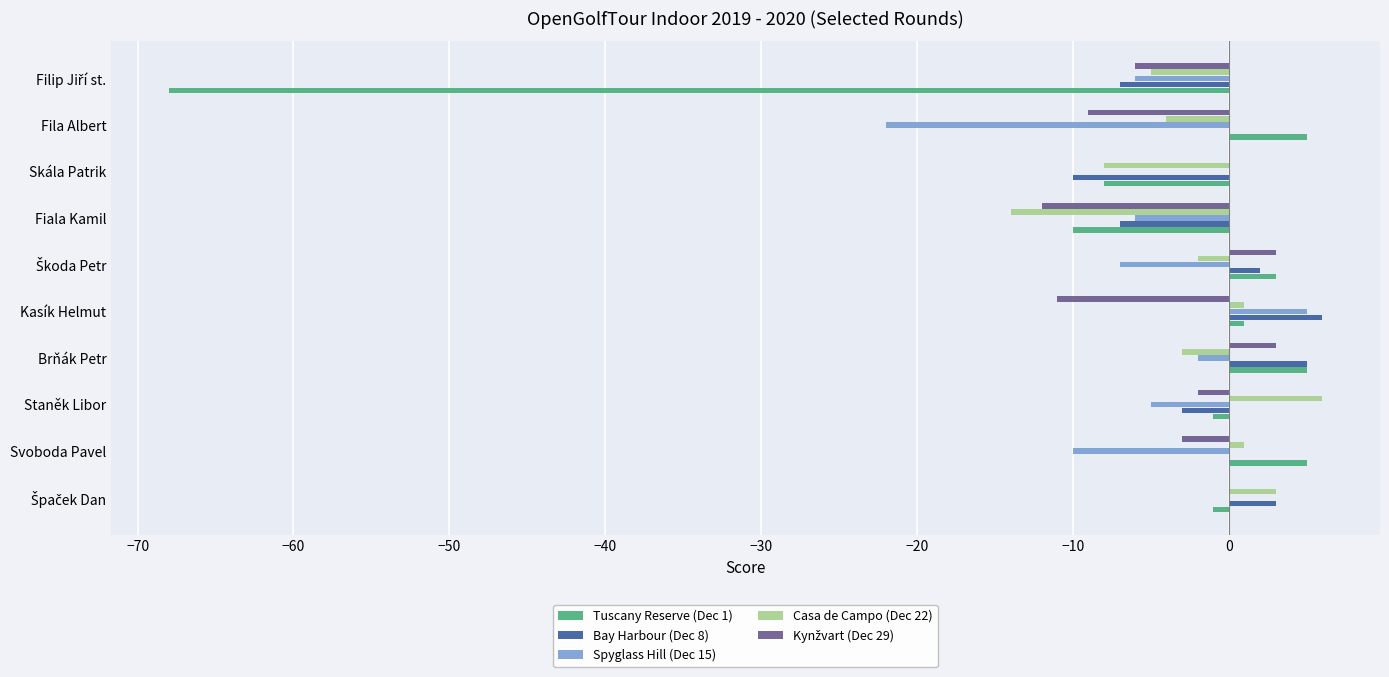

What is the total value across all series at Skála Patrik?

-26